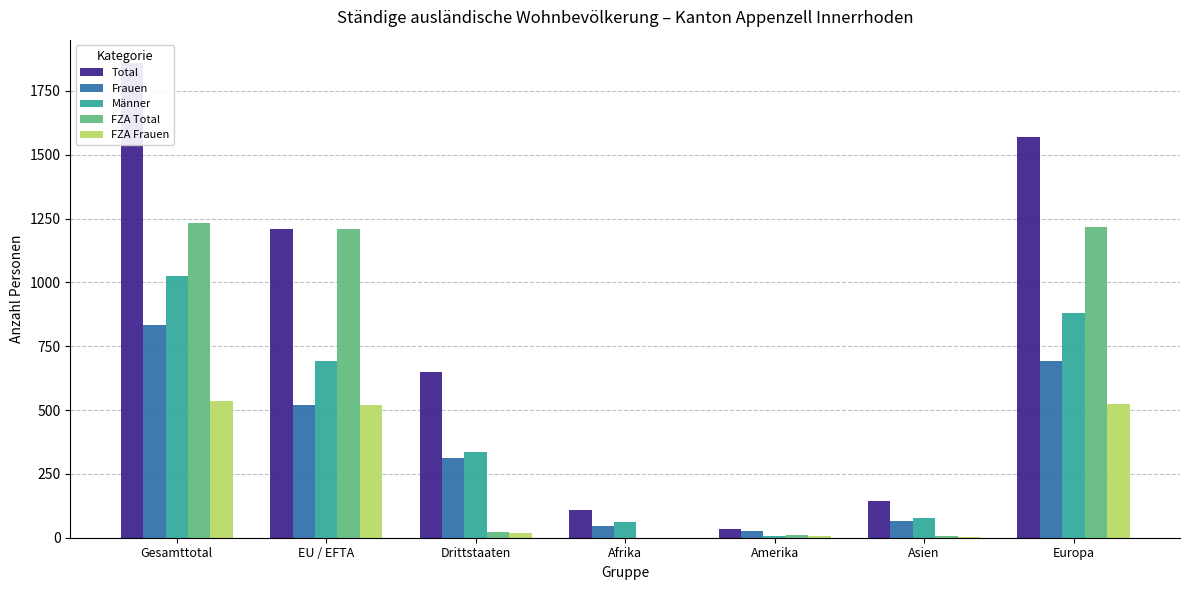

Reading right to left, extract all data points from this chart.

Total: 1571	143	35	107	649	1209	1858
Frauen: 691	64	28	47	314	518	832
Männer: 880	79	7	60	335	691	1026
FZA Total: 1219	5	9	0	24	1209	1233
FZA Frauen: 525	4	8	0	19	518	537